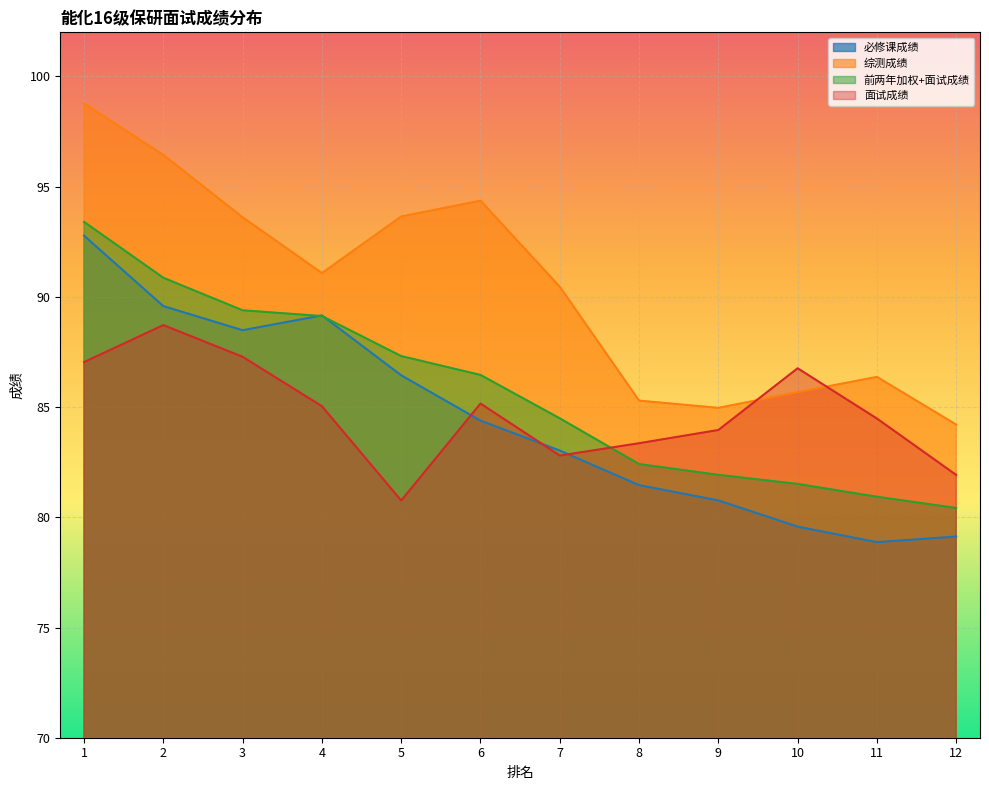

Which has a higher value, 6 or 5?

5